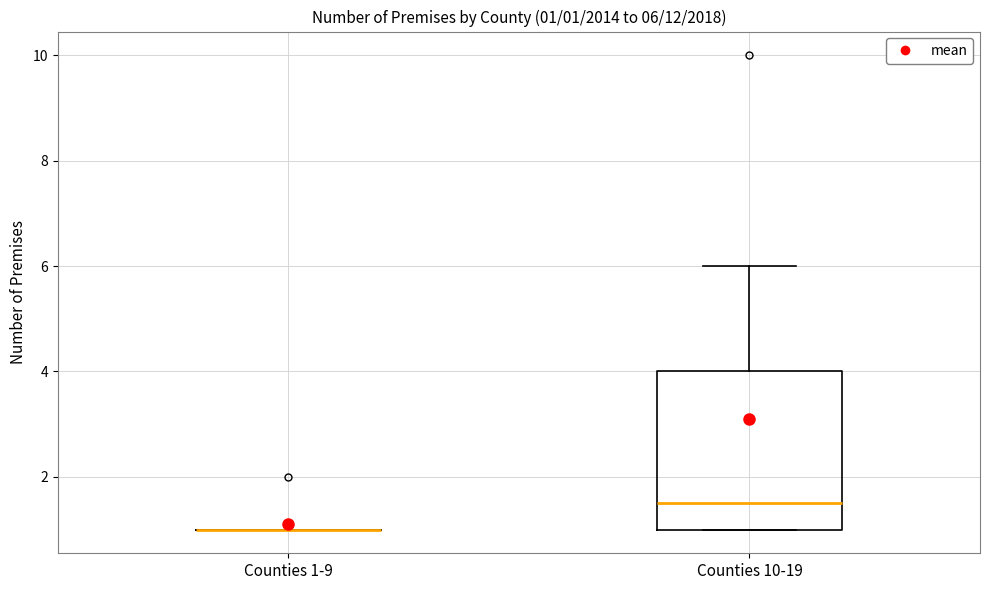

Comparing the boxes themselves (not the whiskers), which one is the tallest?

Counties 10-19